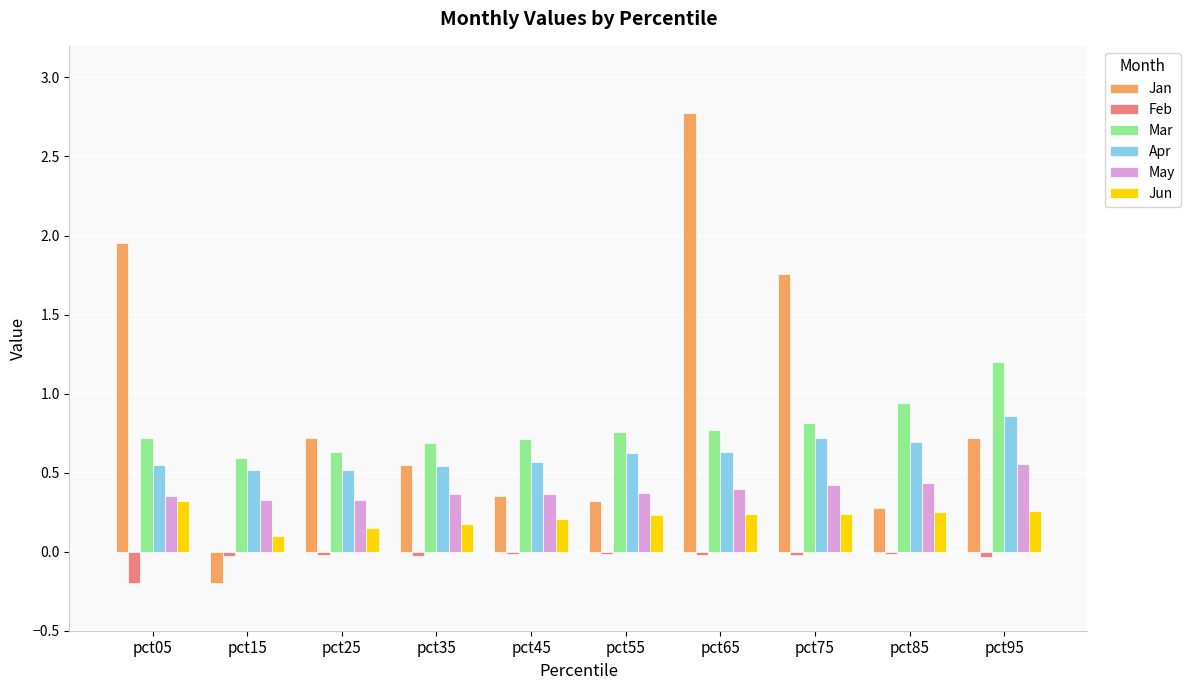

At which category does the chart reach its peak across all series?

pct65